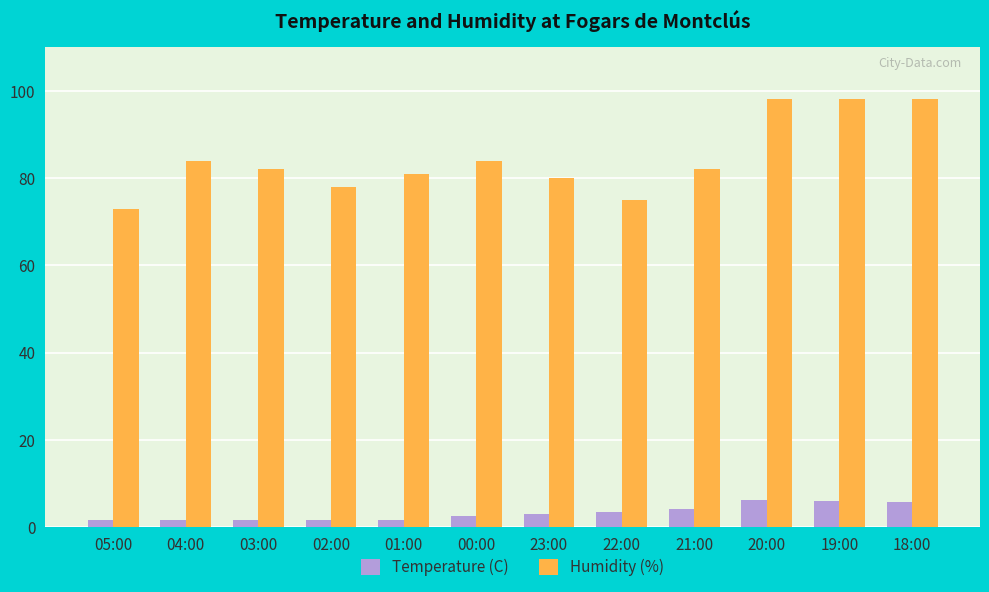

What is the spread (max minus min) of values at 18:00?

92.3